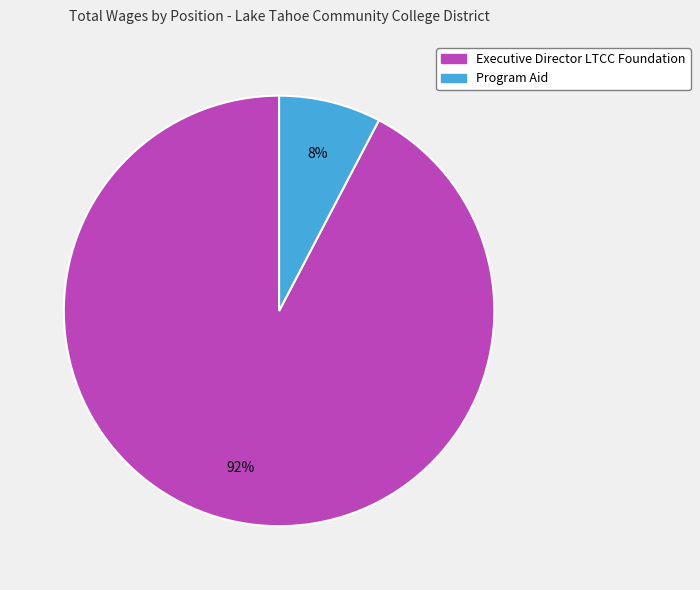

What percentage is the Program Aid slice, to the nearest percent?

8%